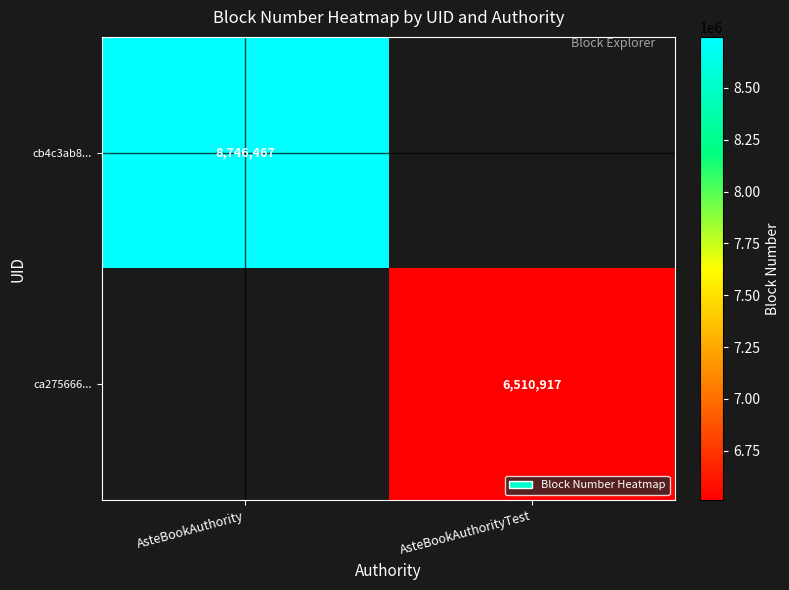

True or false: cb4c3ab8... has a value of 8746467 at AsteBookAuthority.

True